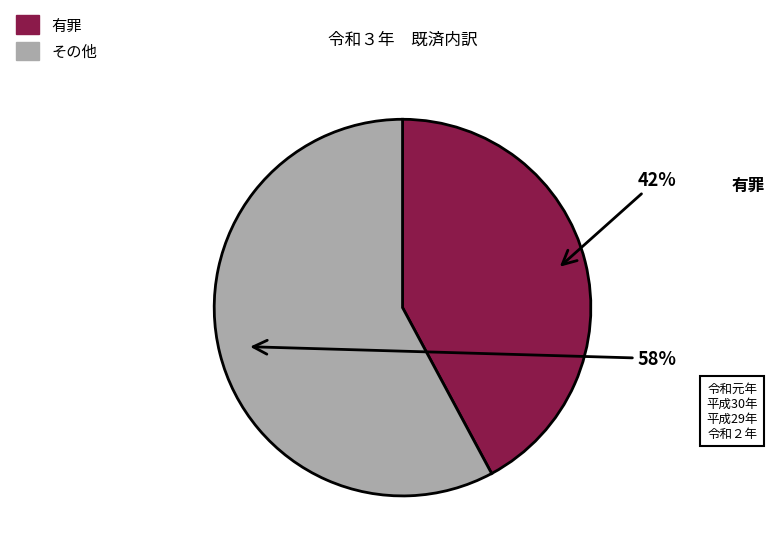

Does any single category account for the majority?

Yes